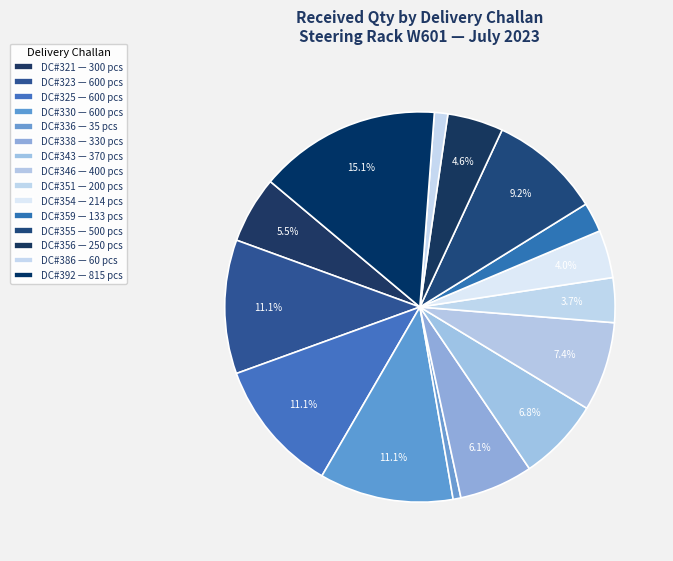

How many slices are in this pie chart?

15